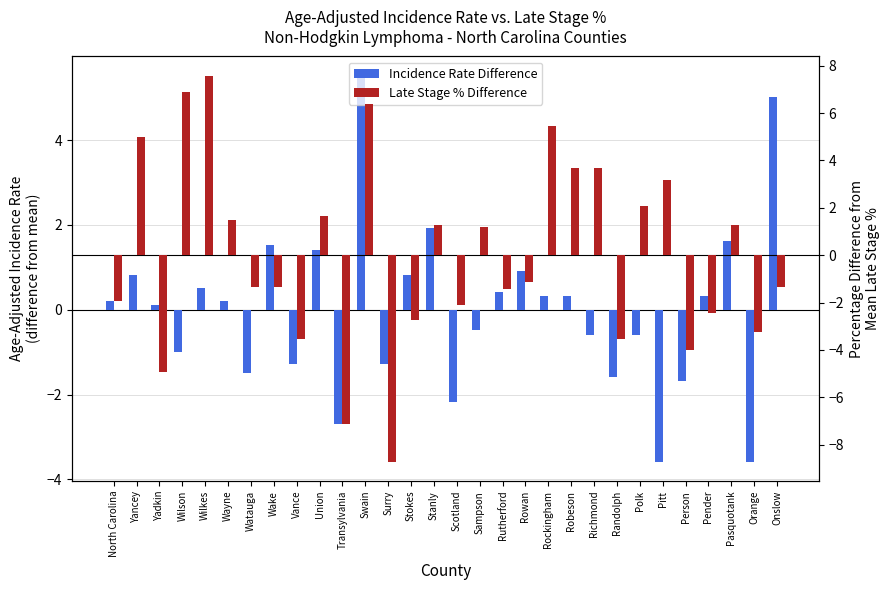

Rank the series at Stokes from highest to lowest value.

Incidence Rate Difference, Late Stage % Difference